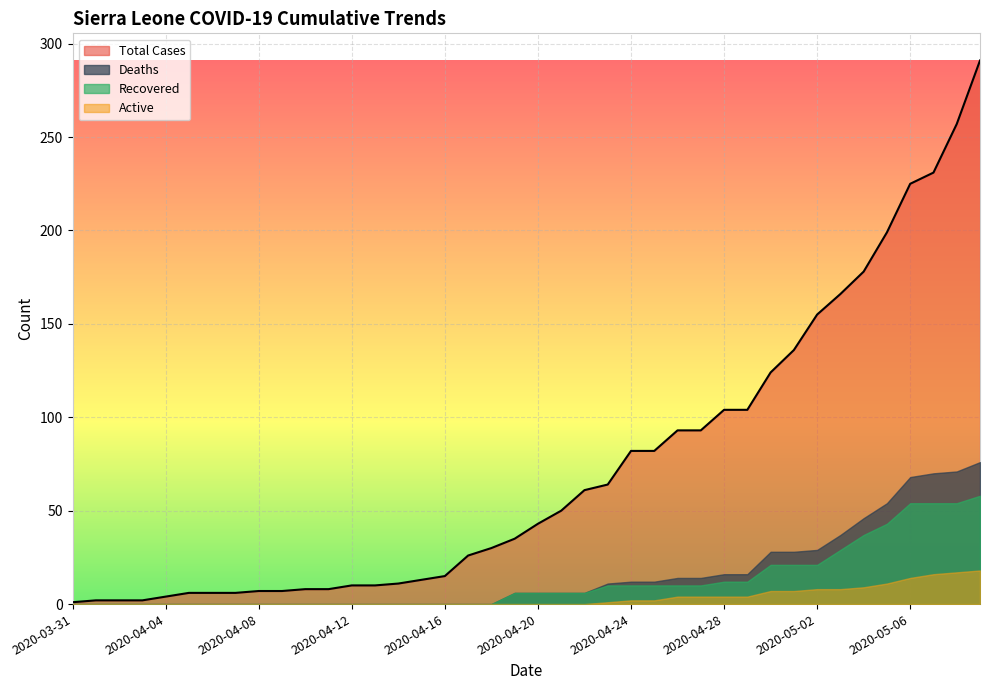

True or false: Recovered has a value of 31 at 2020-04-05.

False